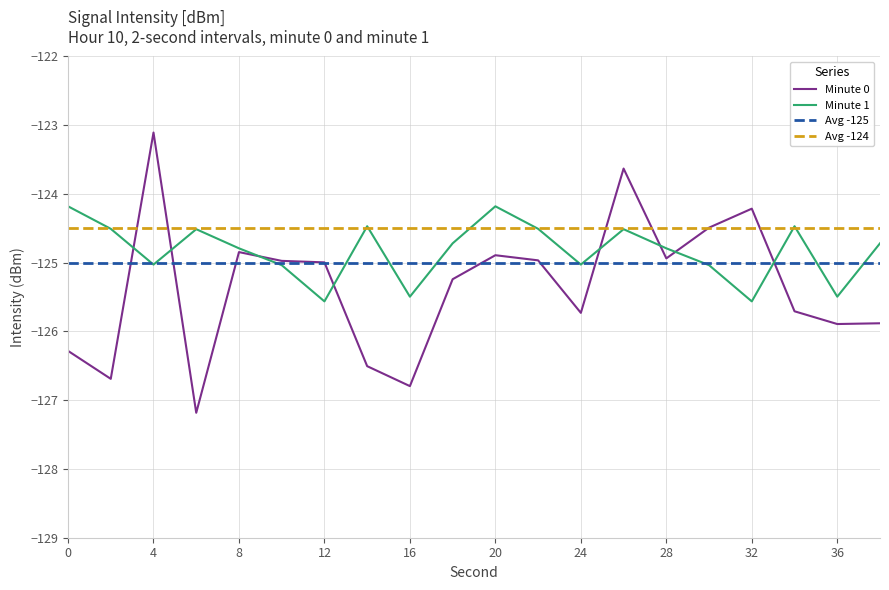

What is the minimum value shown in the chart?

-127.2